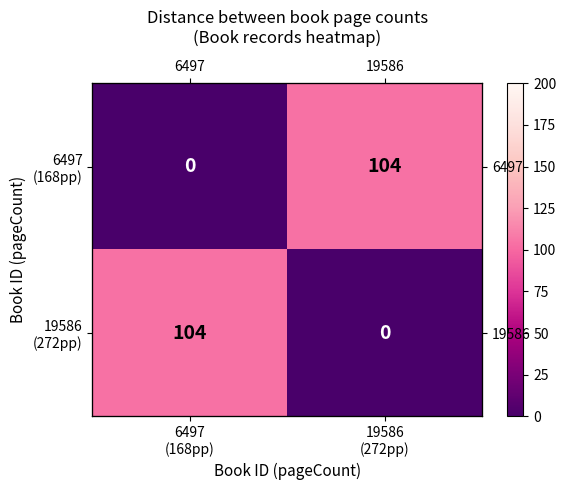

Rank the categories by 6497 (168pp) value from lowest to highest.

6497 (168pp), 19586 (272pp)